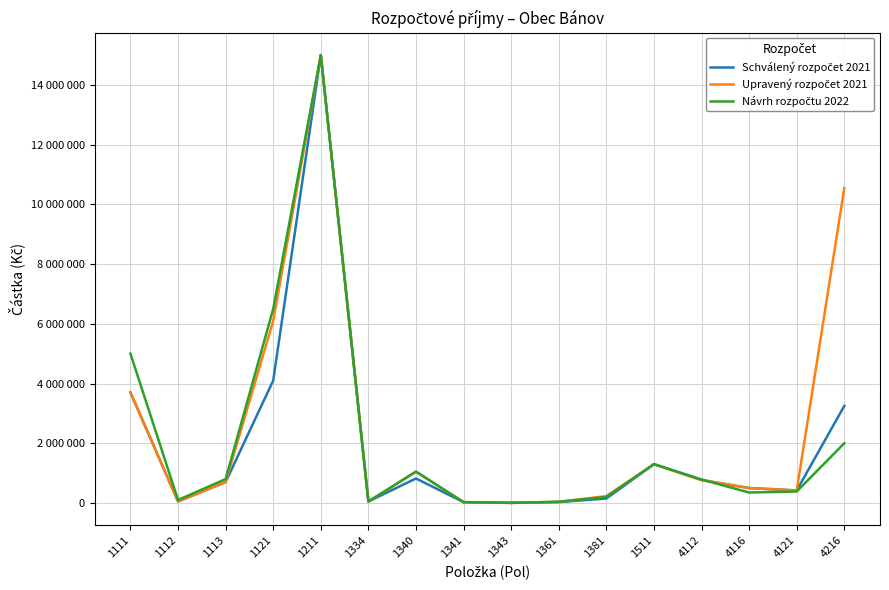

What is the sum of all Návrh rozpočtu 2022 values?

33593500